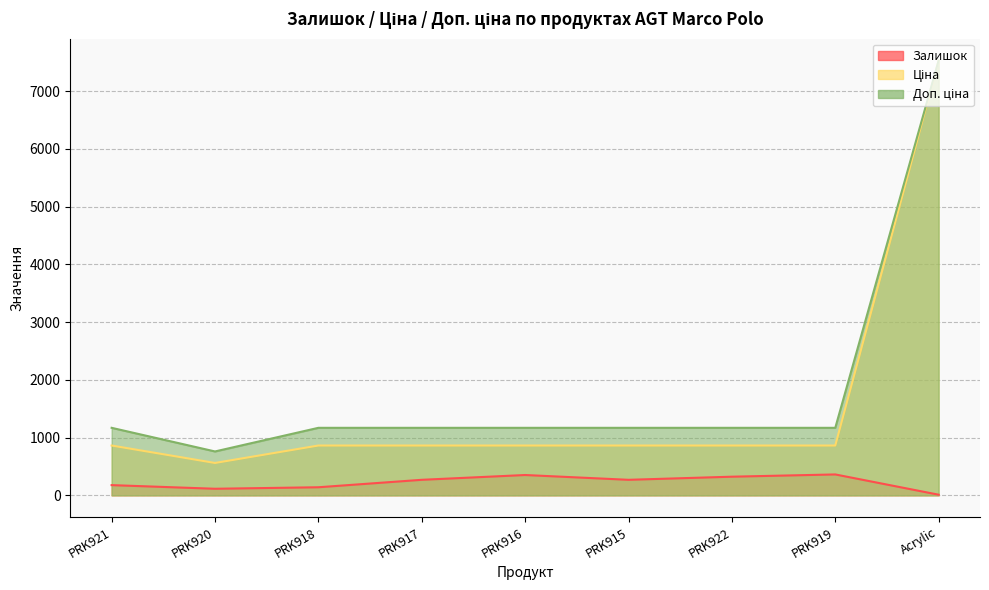

At which category is the sum across all series the highest?

Acrylic